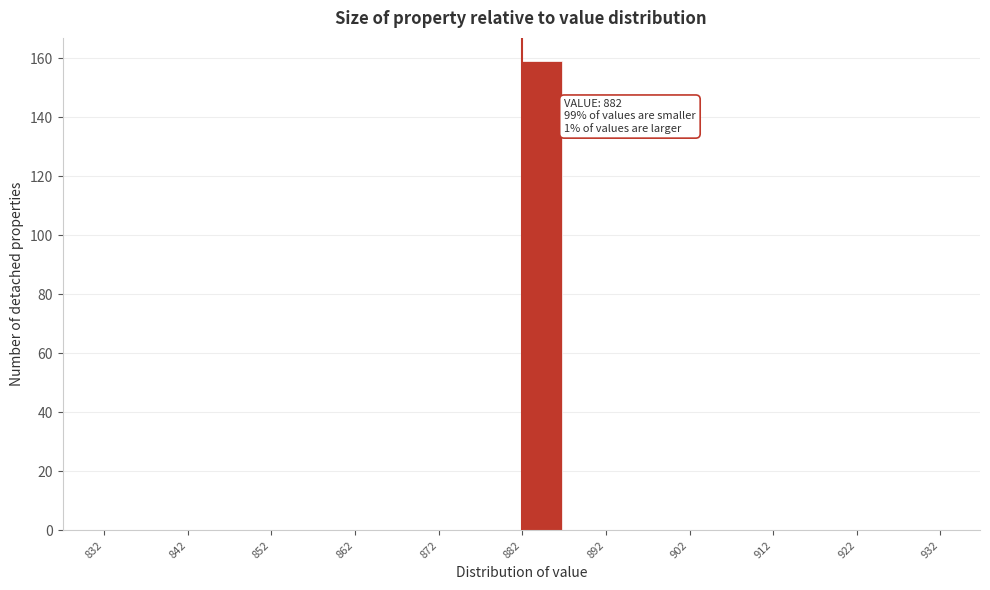

Which range on the x-axis has the tallest bar?

882 to 887